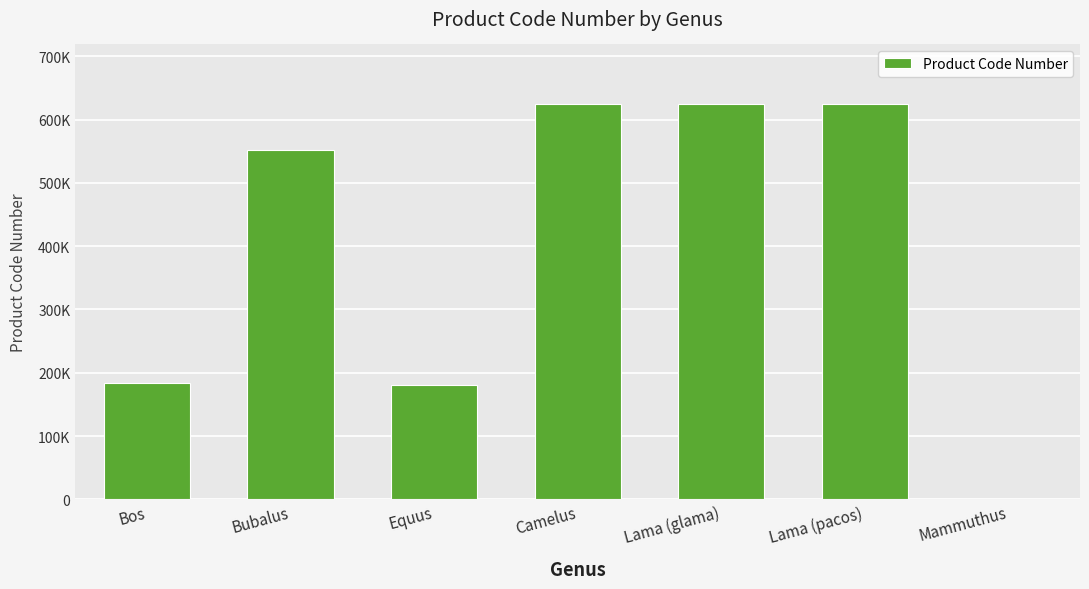

Reading left to right, transcribe all the data shown in this chart.

183838	552476	180690	625027	625028	625030	1